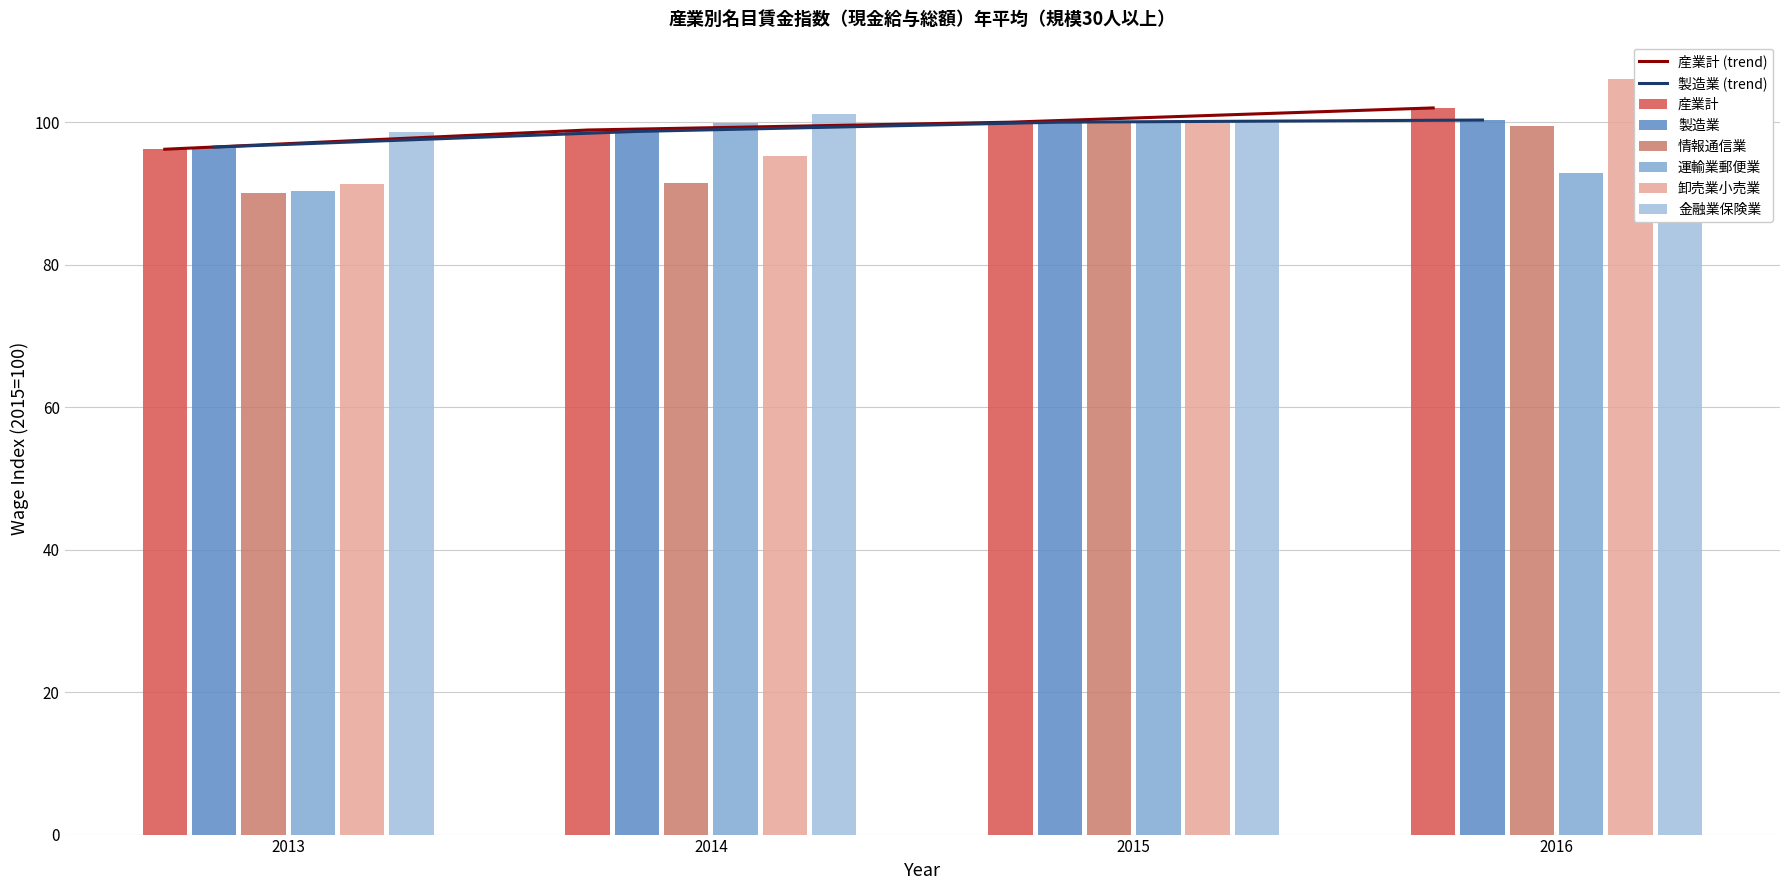

Reading right to left, extract all data points from this chart.

産業計: 2016=102.0	2015=100.0	2014=98.9	2013=96.2
製造業: 2016=100.3	2015=100.0	2014=98.7	2013=96.5
情報通信業: 2016=99.4	2015=100.0	2014=91.4	2013=90.1
運輸業郵便業: 2016=92.9	2015=100.0	2014=99.9	2013=90.3
卸売業小売業: 2016=106.0	2015=100.0	2014=95.2	2013=91.3
金融業保険業: 2016=100.1	2015=100.0	2014=101.1	2013=98.6